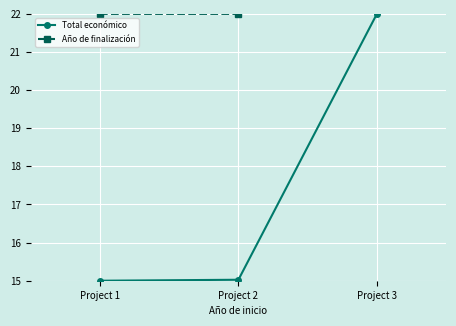

At how many categories does at least one series exceed 25?

1